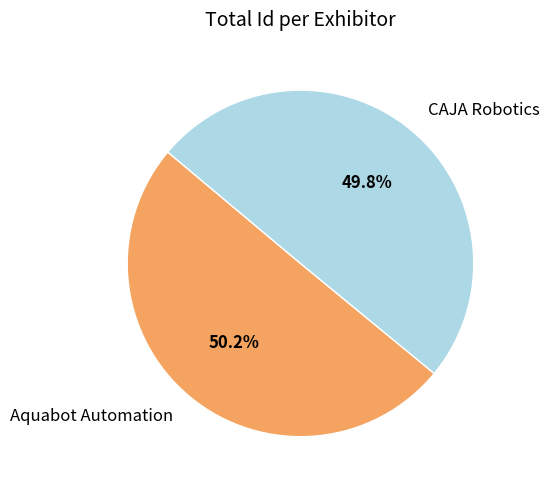

To the nearest percent, what portion does CAJA Robotics represent?

50%